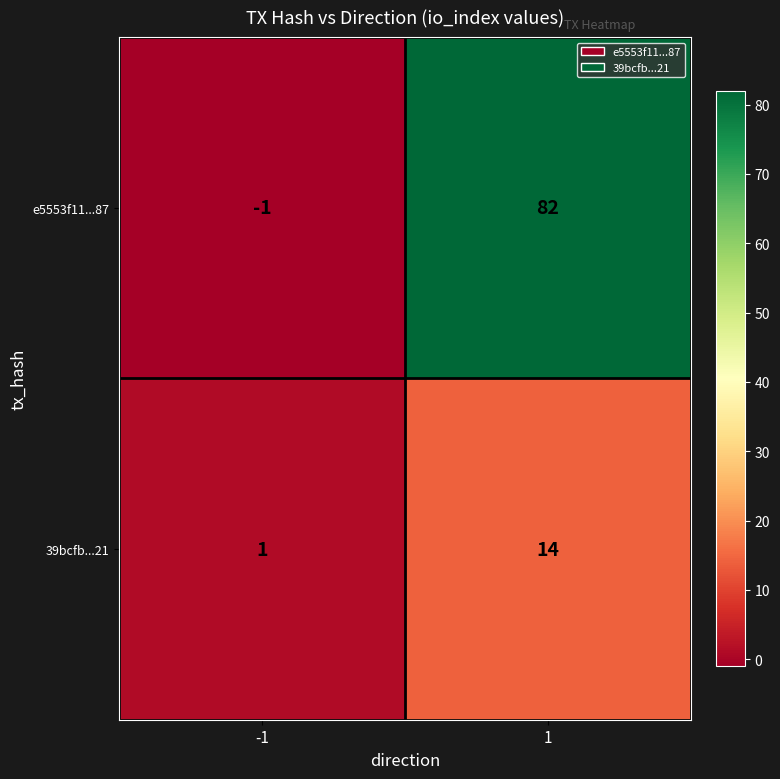

How many distinct data groups are displayed?

2